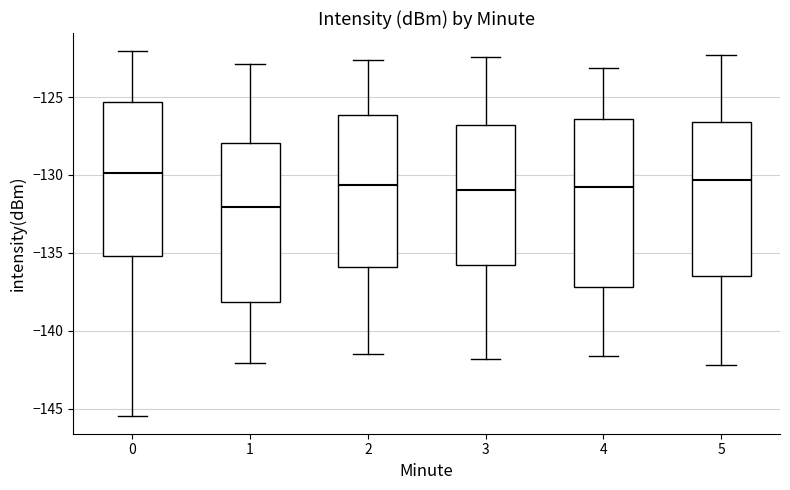

Comparing the boxes themselves (not the whiskers), which one is the tallest?

4